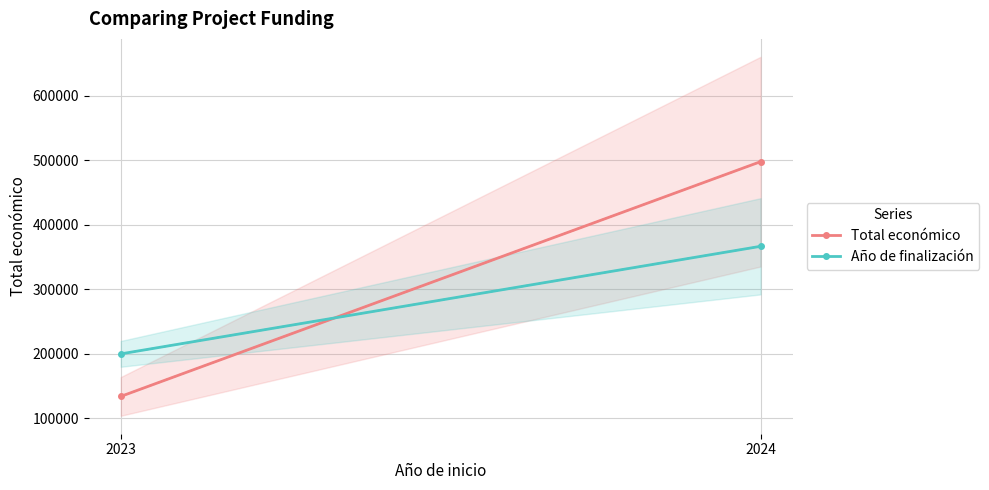

Between 2023 and 2024, which is larger?

2024